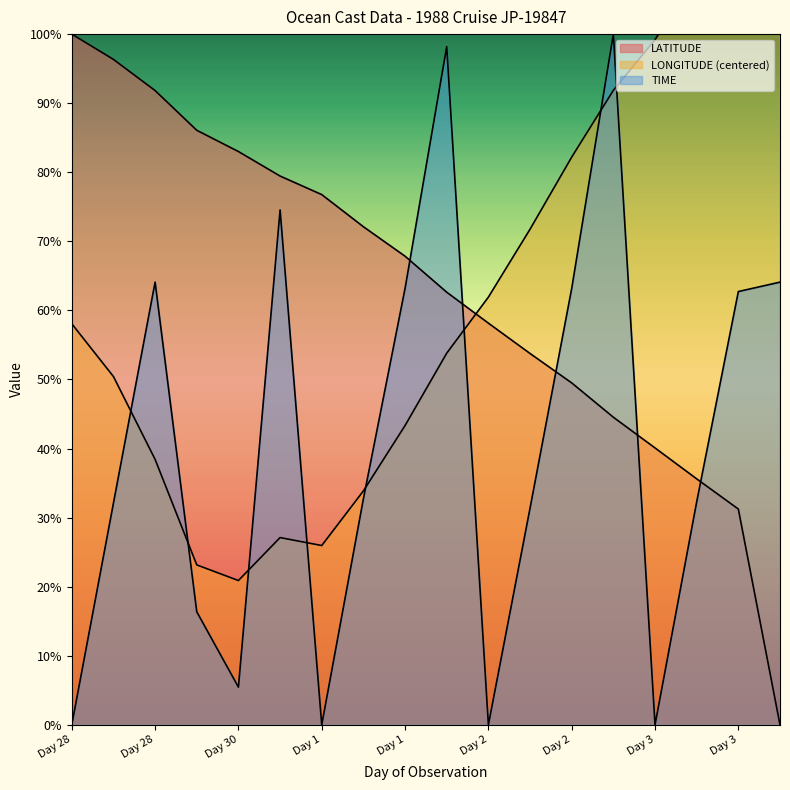

Is the value of TIME at Day 3 greater than the value of LATITUDE at Day 28?

No